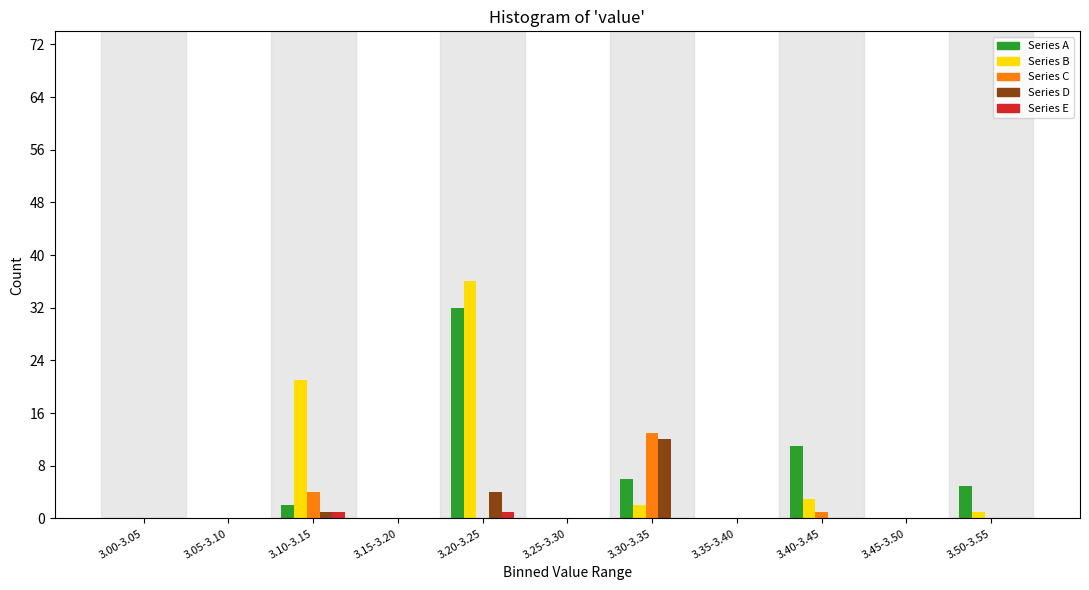

Is the value of Series C at 3.35-3.40 greater than the value of Series D at 3.30-3.35?

No